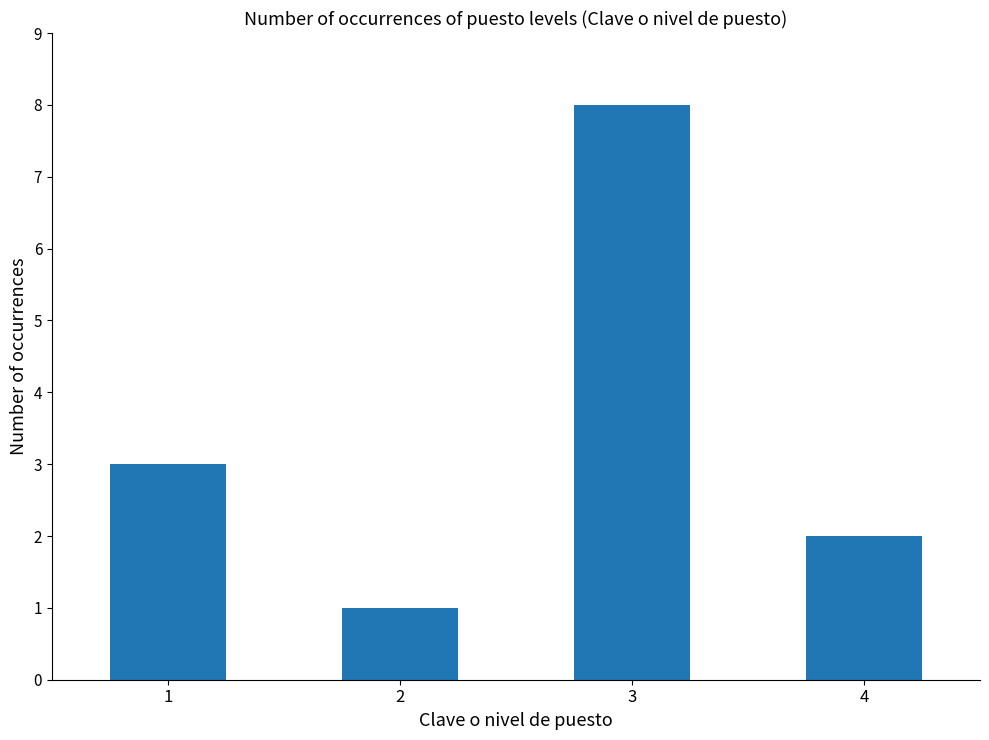

Rank the categories by value from lowest to highest.

2, 4, 1, 3